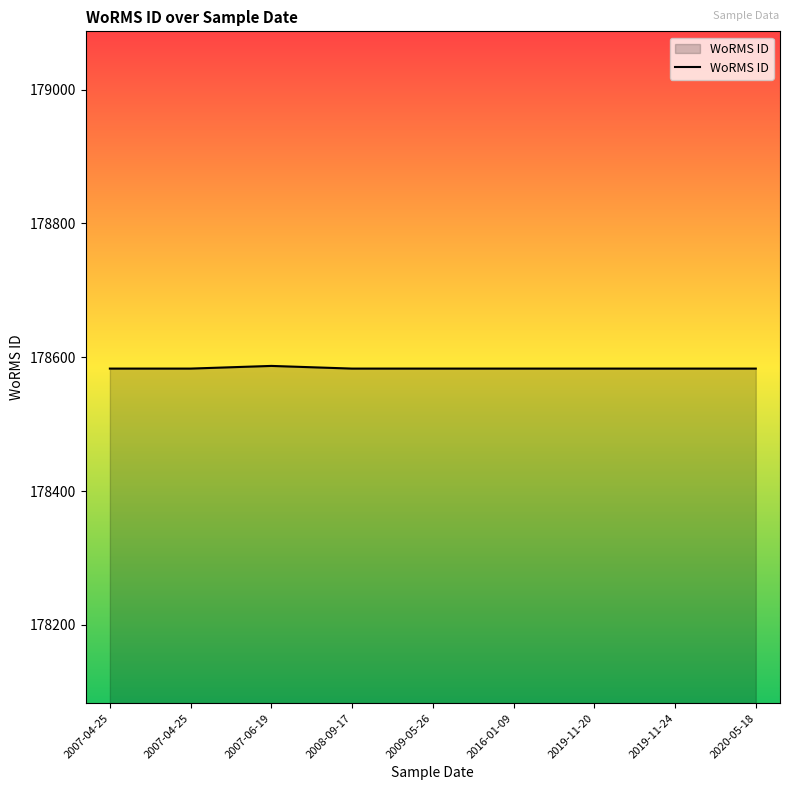

How many lines are shown in the chart?

1